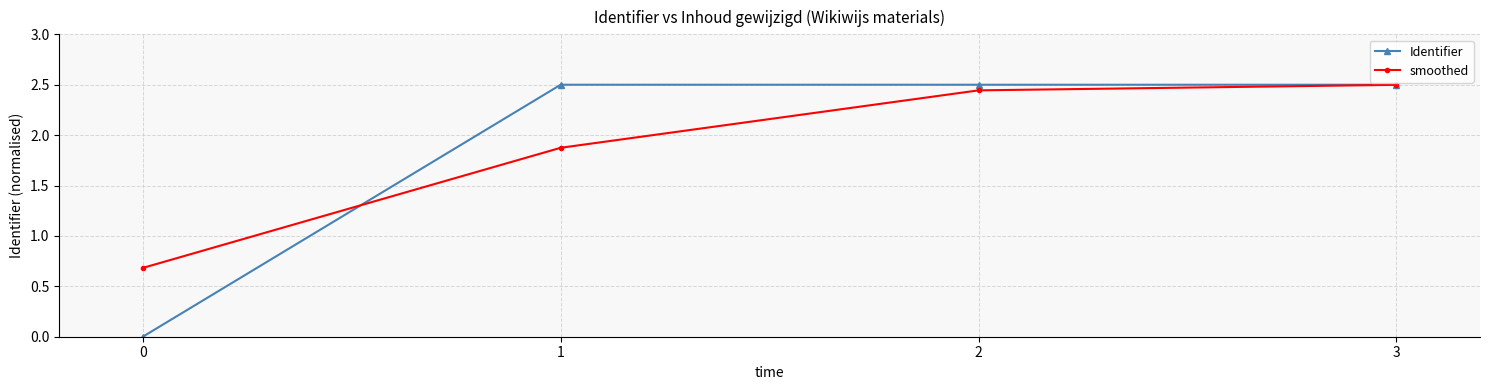

What is the sum of all smoothed values?

7.5